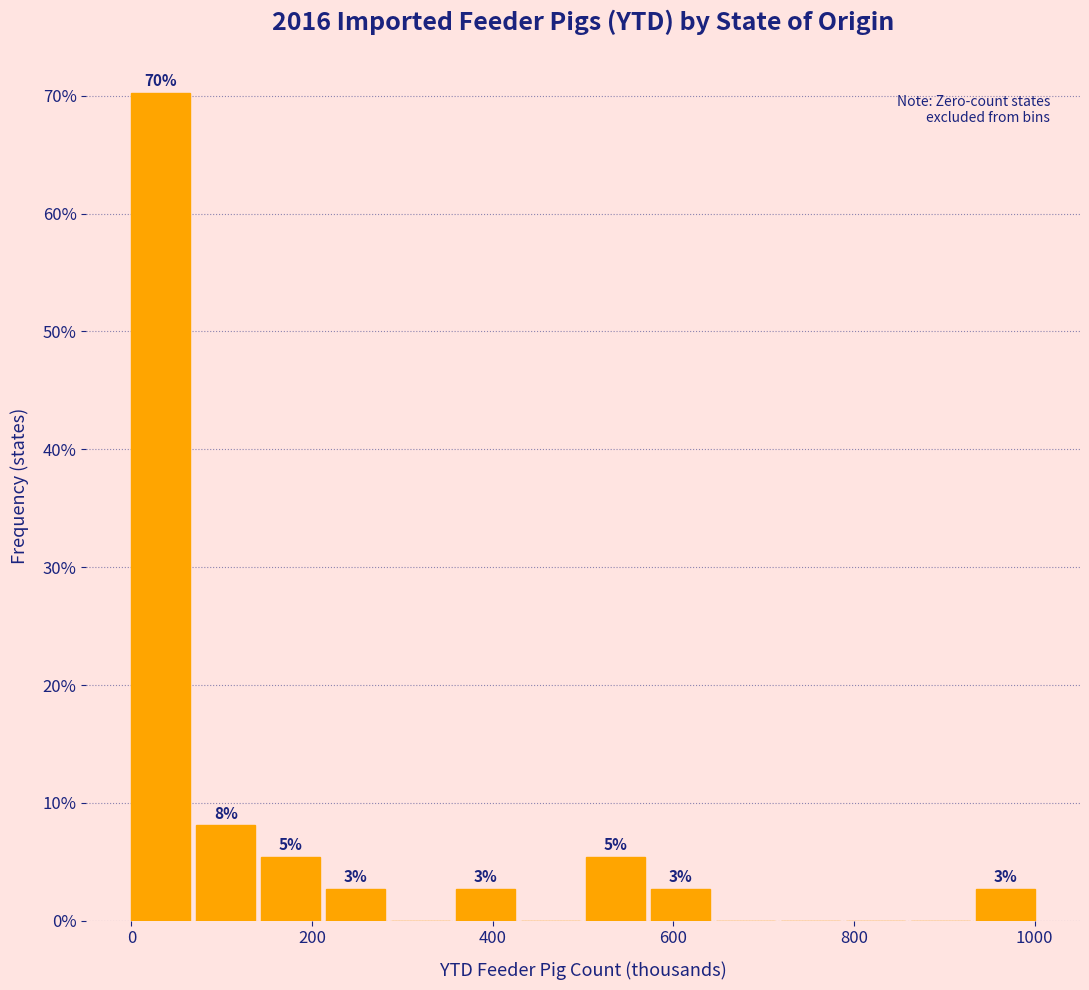

Read against the x-axis, roughly where is the centre of the tallest bar?

40